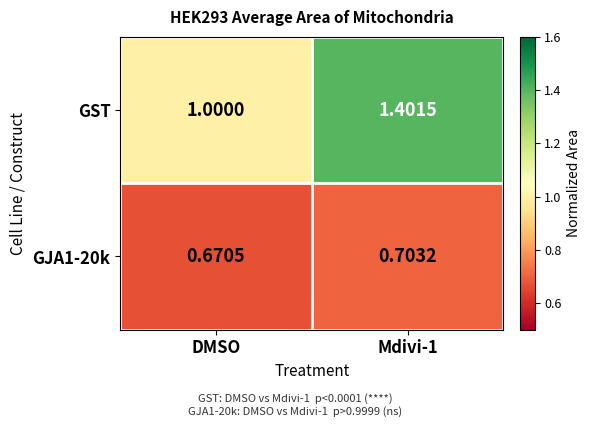

Which series has the widest spread of values?

GST